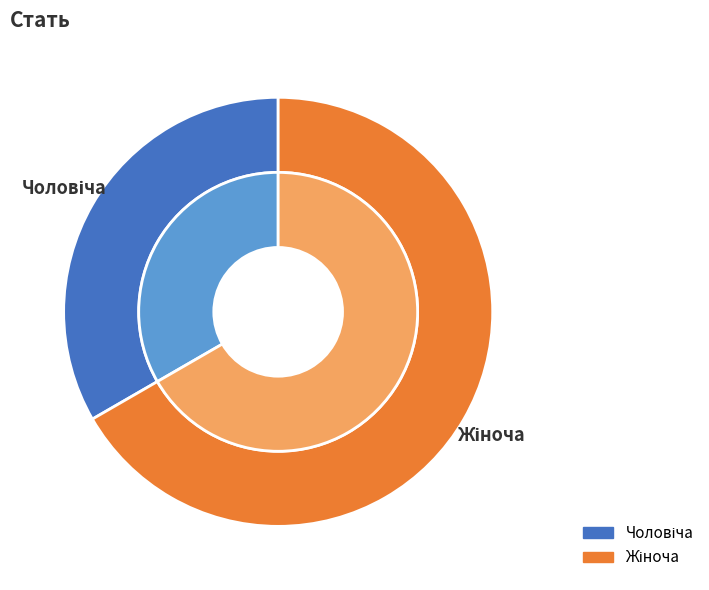

How many slices are in this pie chart?

2